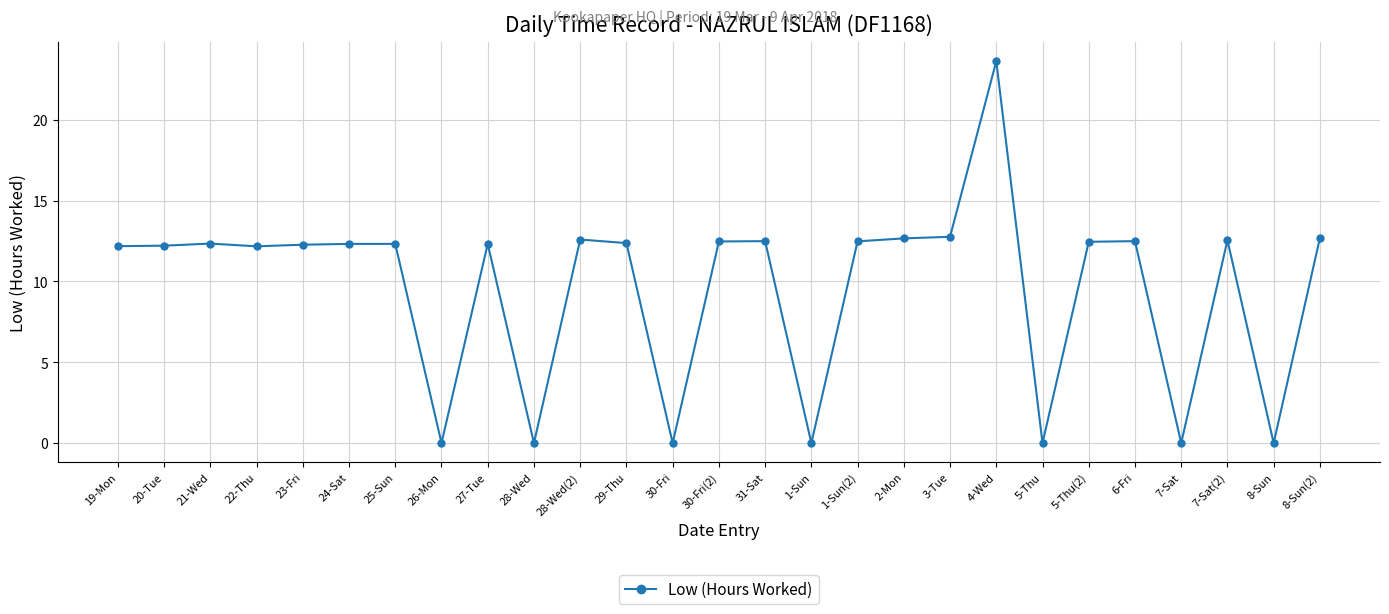

What is the change in value from 1-Sun(2) to 7-Sat?

-12.5